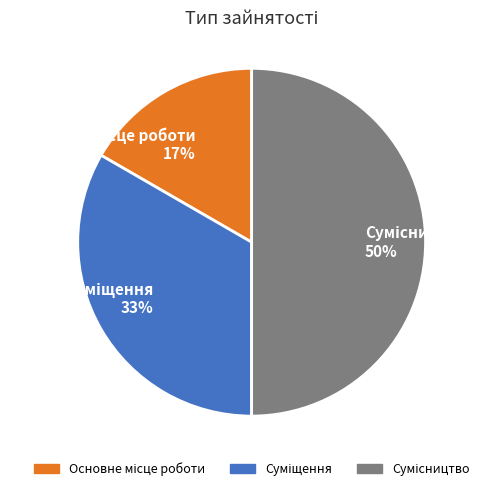

To the nearest percent, what is the difference between the largest and smallest slice percentages?

33%